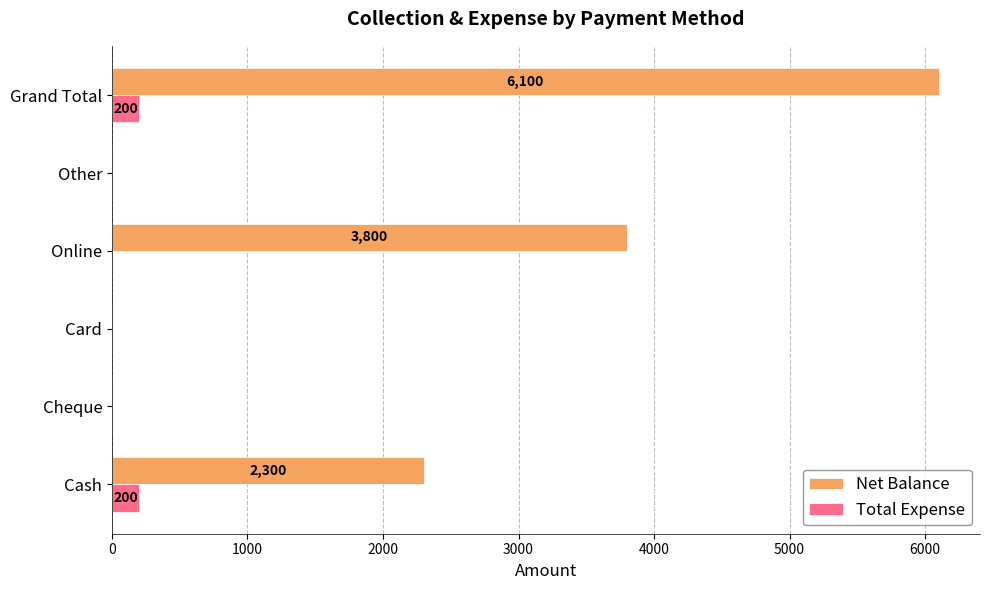

Which series changed the most between Online and Other?

Net Balance